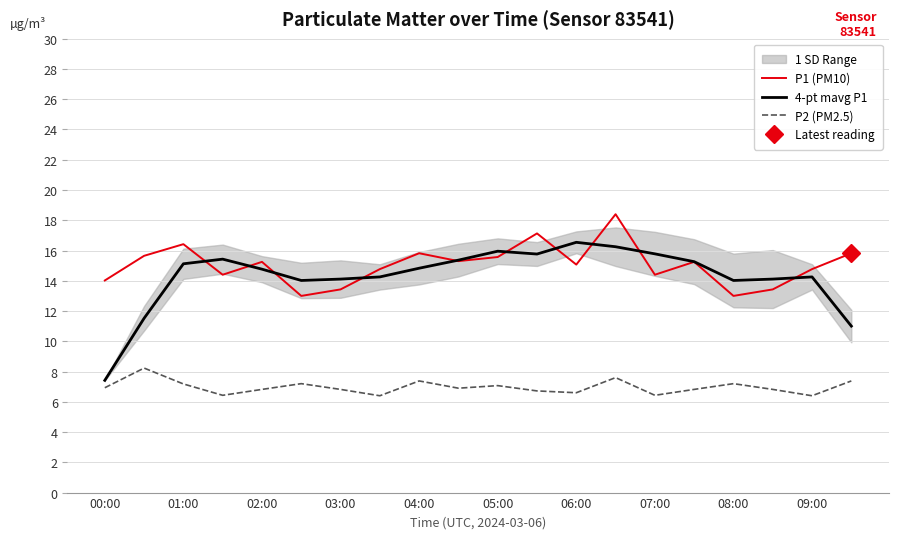

What is the highest value of the 4-pt mavg P1 series?

16.5